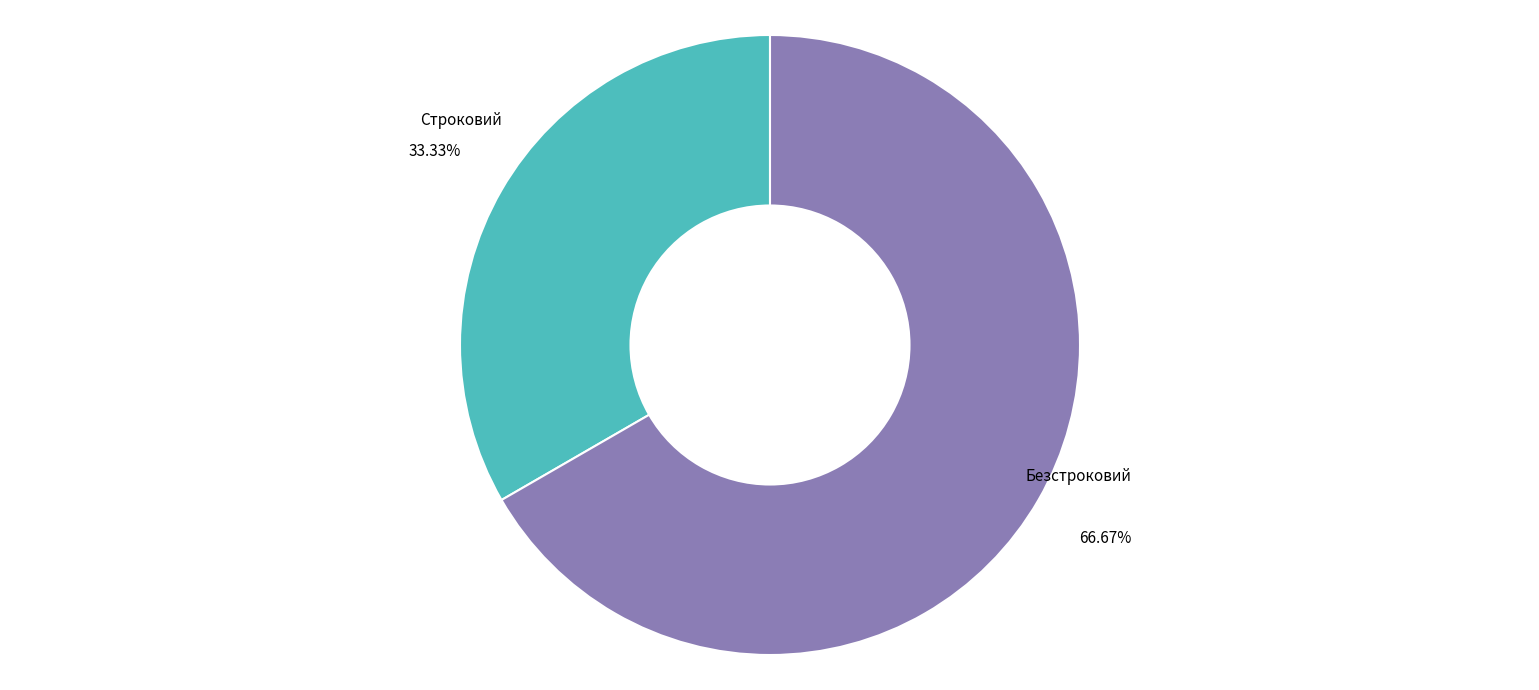

Which category has the biggest portion of the pie?

Безстроковий